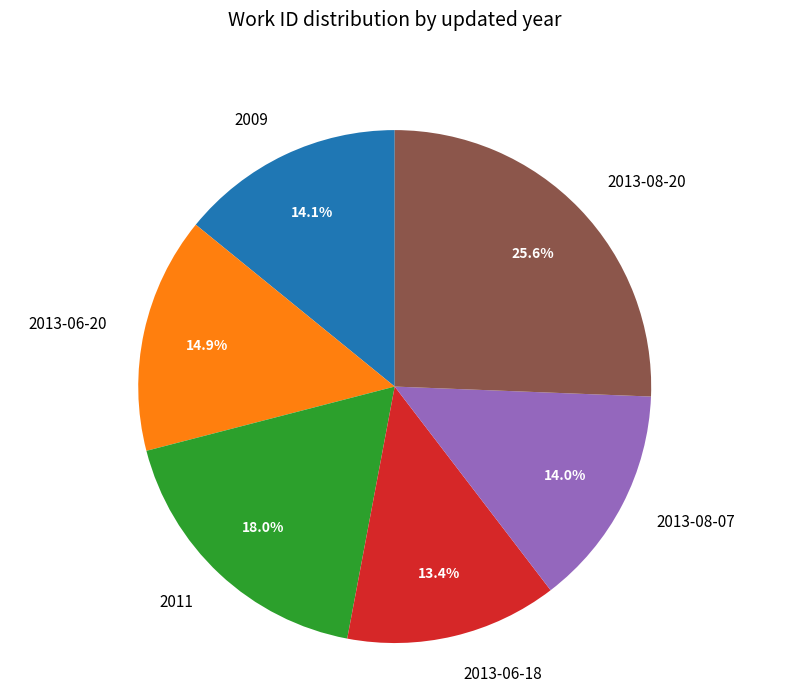

To the nearest percent, what is the combined percentage of 2009 and 2011?

32%